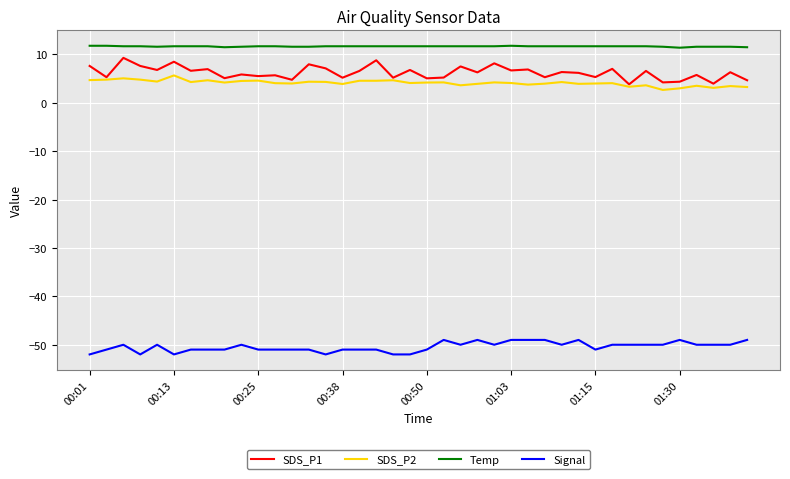

What is the greatest value displayed?

11.8